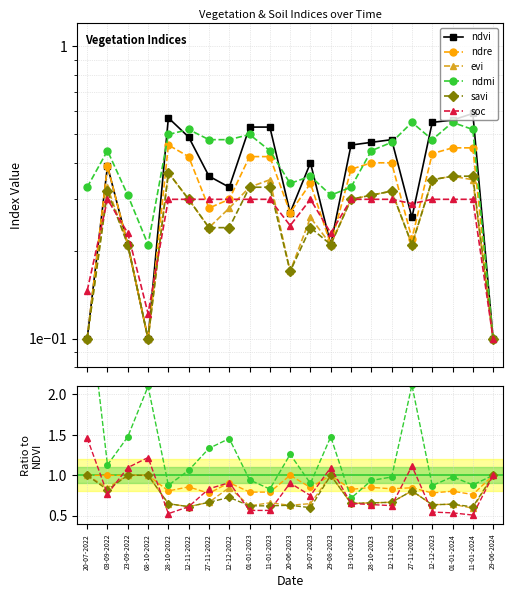

What are all the series names shown in the legend?

ndvi, ndre, evi, ndmi, savi, soc